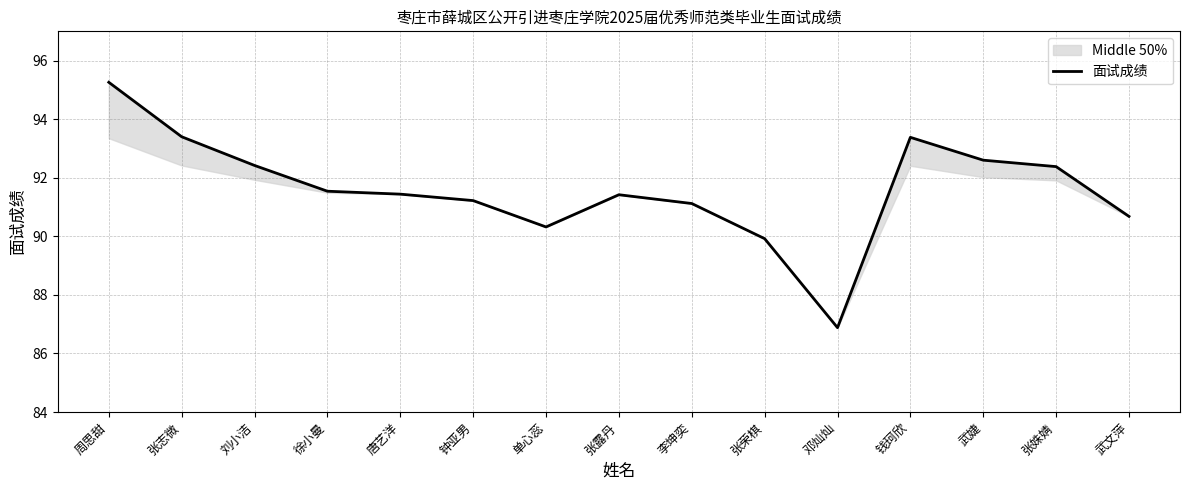

How many categories are shown in the chart?

15